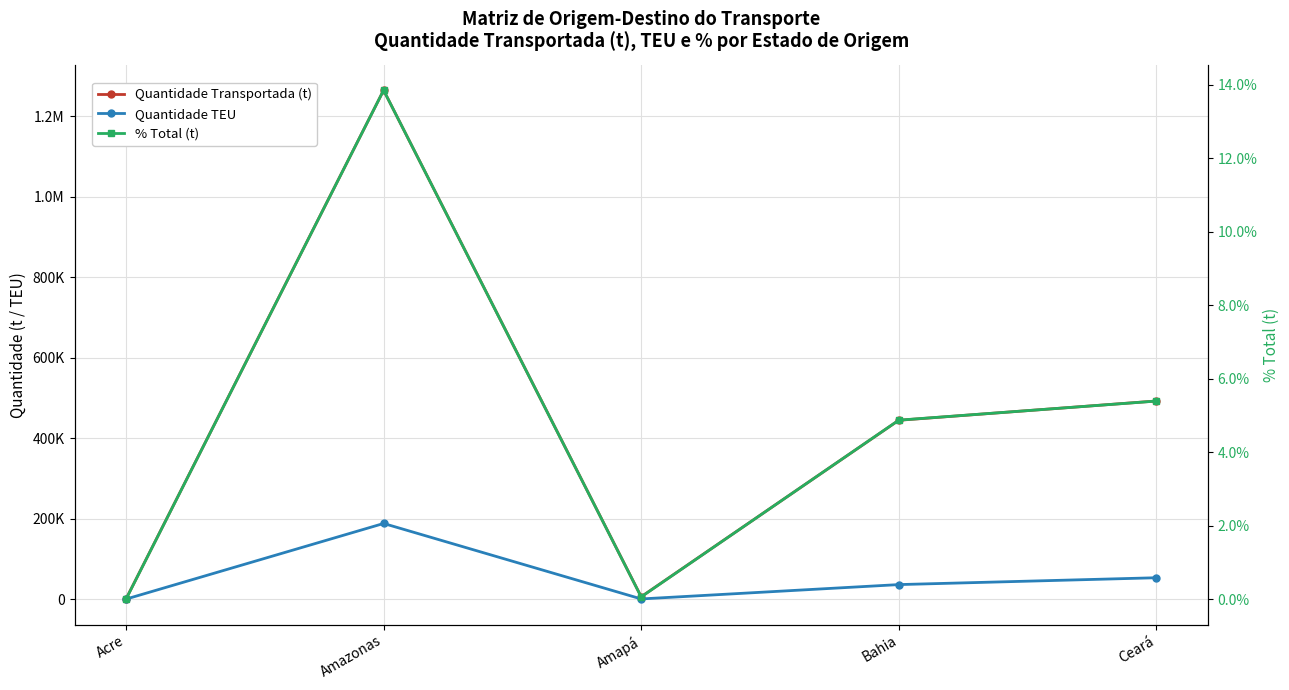

Is the value of Quantidade TEU at Ceará greater than the value of Quantidade Transportada (t) at Amazonas?

No